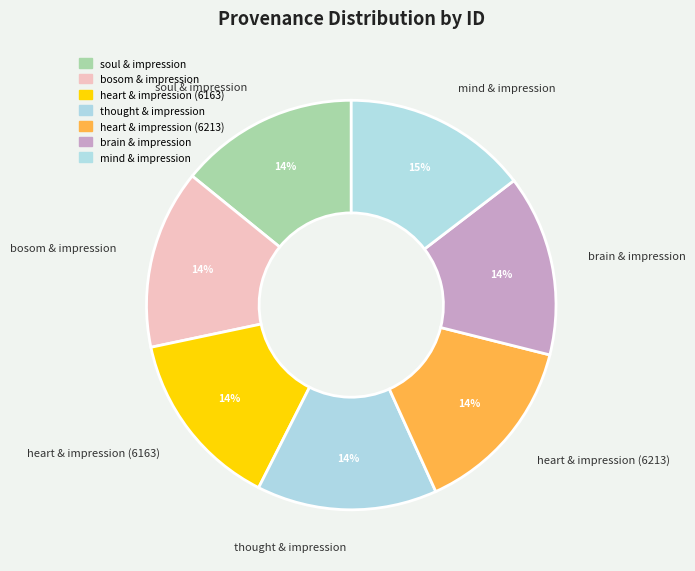

True or false: heart & impression (6213) accounts for 29% of the total.

False